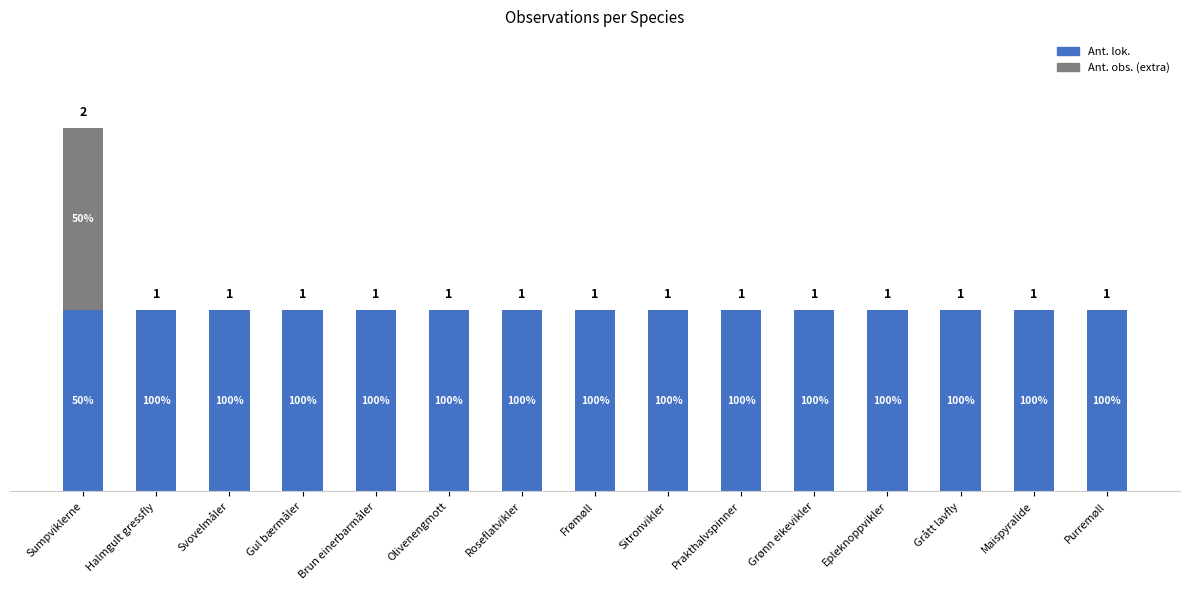

Does the chart contain stacked bars?

Yes